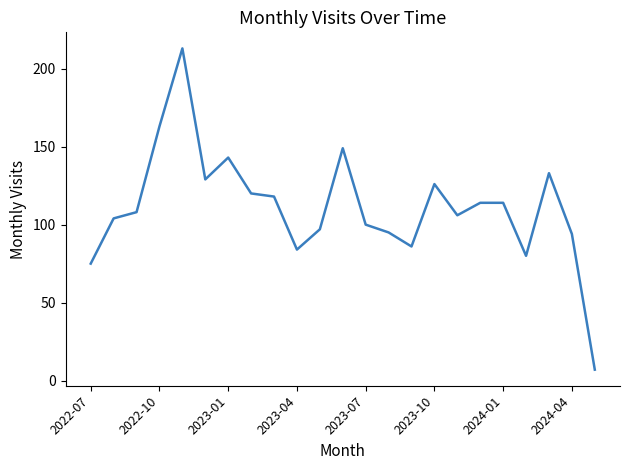

Does the chart have visible grid lines?

No